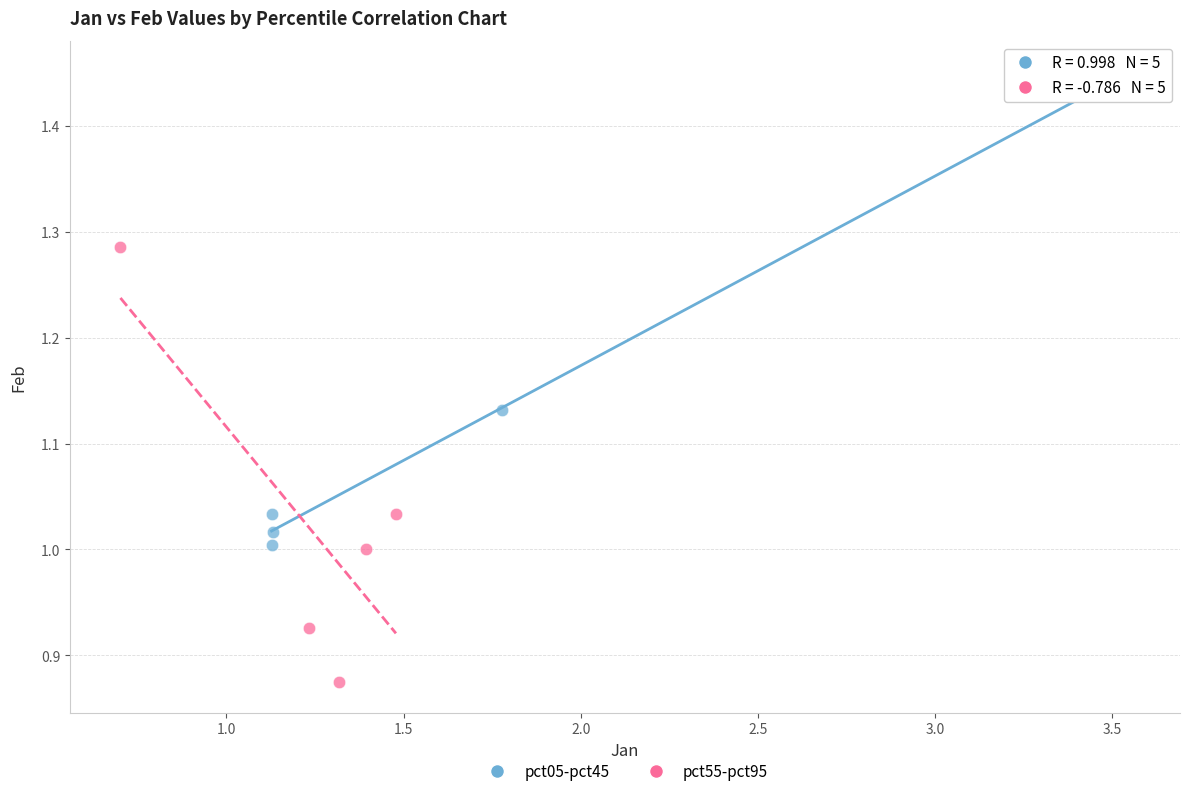

Which series contains the highest Y value?

pct05-pct45